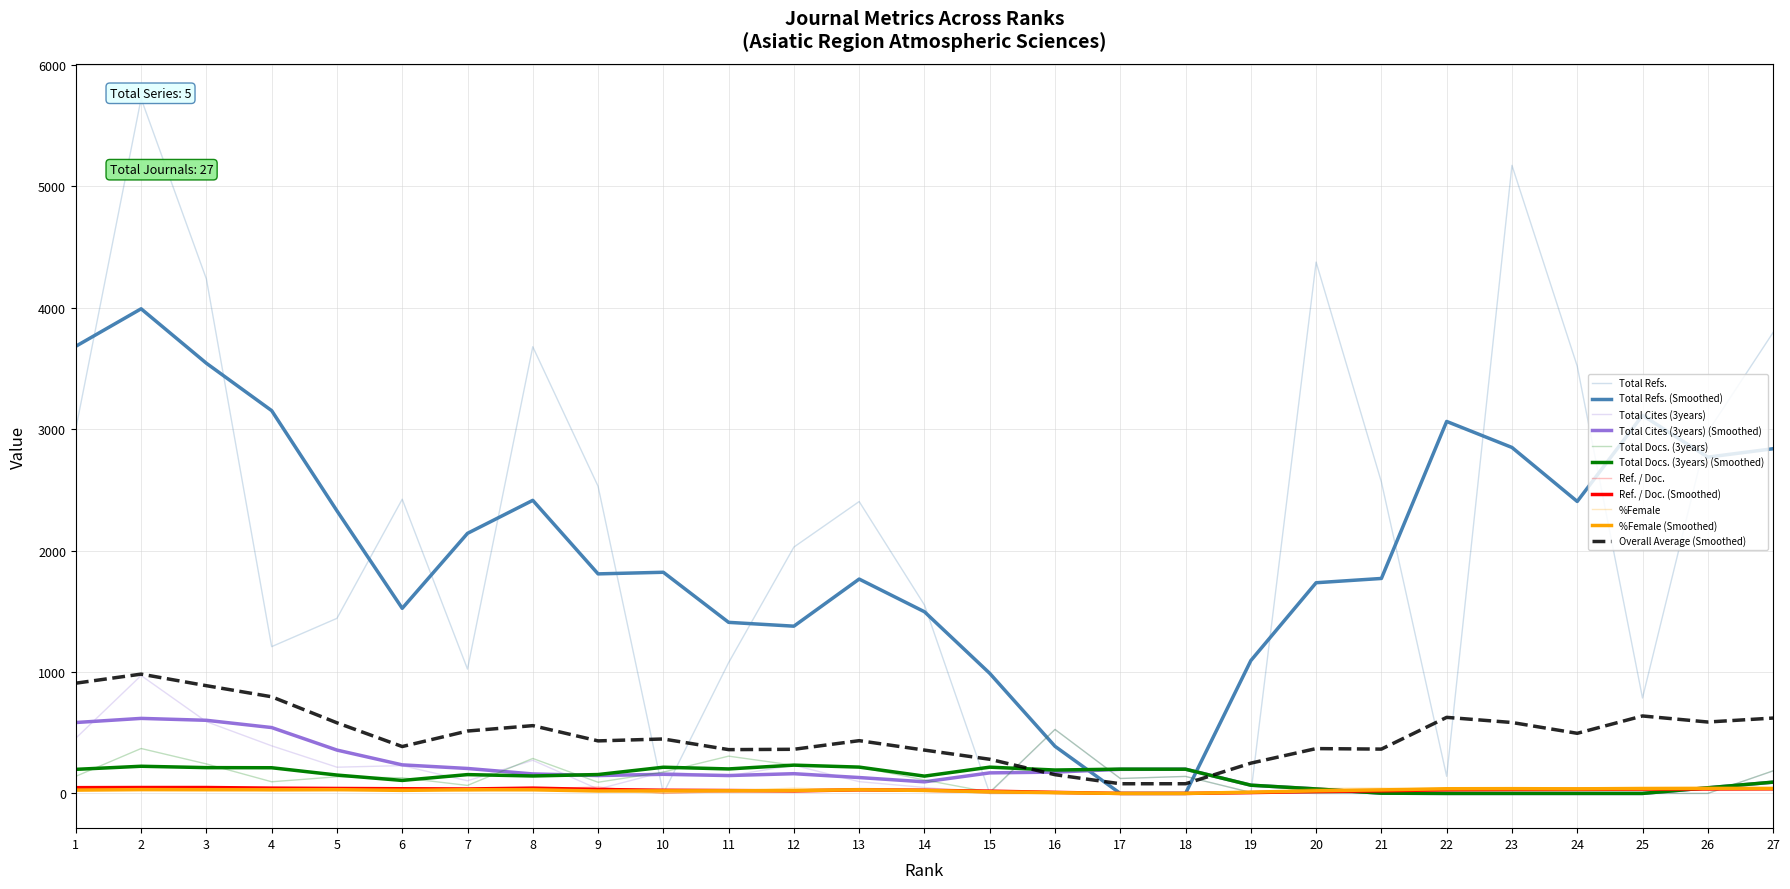

Where is the first local maximum for %Female?

3